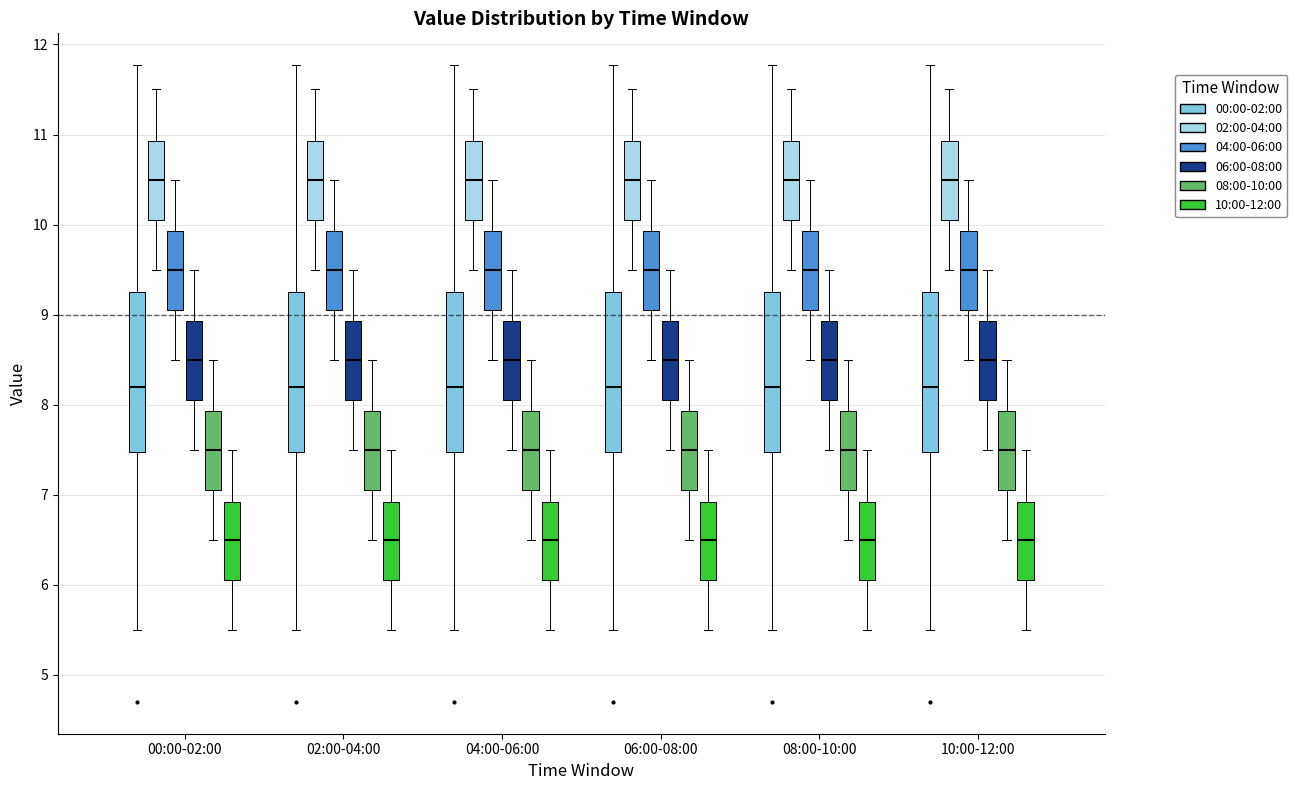

Reading left to right, transcribe this box plot: for each box, give where its median line is, the range the box spans, and where its two whiskers end, as read against the y-axis. The values are not printed on the chart, so give them approximately, as read against the axis.

00:00-02:00 (00:00-02:00): median 8.2, box 7.5 to 9.3, whiskers 5.5 to 11.8
00:00-02:00 (02:00-04:00): median 10.5, box 10.1 to 10.9, whiskers 9.5 to 11.5
00:00-02:00 (04:00-06:00): median 9.5, box 9.1 to 9.9, whiskers 8.5 to 10.5
00:00-02:00 (06:00-08:00): median 8.5, box 8.1 to 8.9, whiskers 7.5 to 9.5
00:00-02:00 (08:00-10:00): median 7.5, box 7.1 to 7.9, whiskers 6.5 to 8.5
00:00-02:00 (10:00-12:00): median 6.5, box 6.1 to 6.9, whiskers 5.5 to 7.5
02:00-04:00 (00:00-02:00): median 8.2, box 7.5 to 9.3, whiskers 5.5 to 11.8
02:00-04:00 (02:00-04:00): median 10.5, box 10.1 to 10.9, whiskers 9.5 to 11.5
02:00-04:00 (04:00-06:00): median 9.5, box 9.1 to 9.9, whiskers 8.5 to 10.5
02:00-04:00 (06:00-08:00): median 8.5, box 8.1 to 8.9, whiskers 7.5 to 9.5
02:00-04:00 (08:00-10:00): median 7.5, box 7.1 to 7.9, whiskers 6.5 to 8.5
02:00-04:00 (10:00-12:00): median 6.5, box 6.1 to 6.9, whiskers 5.5 to 7.5
04:00-06:00 (00:00-02:00): median 8.2, box 7.5 to 9.3, whiskers 5.5 to 11.8
04:00-06:00 (02:00-04:00): median 10.5, box 10.1 to 10.9, whiskers 9.5 to 11.5
04:00-06:00 (04:00-06:00): median 9.5, box 9.1 to 9.9, whiskers 8.5 to 10.5
04:00-06:00 (06:00-08:00): median 8.5, box 8.1 to 8.9, whiskers 7.5 to 9.5
04:00-06:00 (08:00-10:00): median 7.5, box 7.1 to 7.9, whiskers 6.5 to 8.5
04:00-06:00 (10:00-12:00): median 6.5, box 6.1 to 6.9, whiskers 5.5 to 7.5
06:00-08:00 (00:00-02:00): median 8.2, box 7.5 to 9.3, whiskers 5.5 to 11.8
06:00-08:00 (02:00-04:00): median 10.5, box 10.1 to 10.9, whiskers 9.5 to 11.5
06:00-08:00 (04:00-06:00): median 9.5, box 9.1 to 9.9, whiskers 8.5 to 10.5
06:00-08:00 (06:00-08:00): median 8.5, box 8.1 to 8.9, whiskers 7.5 to 9.5
06:00-08:00 (08:00-10:00): median 7.5, box 7.1 to 7.9, whiskers 6.5 to 8.5
06:00-08:00 (10:00-12:00): median 6.5, box 6.1 to 6.9, whiskers 5.5 to 7.5
08:00-10:00 (00:00-02:00): median 8.2, box 7.5 to 9.3, whiskers 5.5 to 11.8
08:00-10:00 (02:00-04:00): median 10.5, box 10.1 to 10.9, whiskers 9.5 to 11.5
08:00-10:00 (04:00-06:00): median 9.5, box 9.1 to 9.9, whiskers 8.5 to 10.5
08:00-10:00 (06:00-08:00): median 8.5, box 8.1 to 8.9, whiskers 7.5 to 9.5
08:00-10:00 (08:00-10:00): median 7.5, box 7.1 to 7.9, whiskers 6.5 to 8.5
08:00-10:00 (10:00-12:00): median 6.5, box 6.1 to 6.9, whiskers 5.5 to 7.5
10:00-12:00 (00:00-02:00): median 8.2, box 7.5 to 9.3, whiskers 5.5 to 11.8
10:00-12:00 (02:00-04:00): median 10.5, box 10.1 to 10.9, whiskers 9.5 to 11.5
10:00-12:00 (04:00-06:00): median 9.5, box 9.1 to 9.9, whiskers 8.5 to 10.5
10:00-12:00 (06:00-08:00): median 8.5, box 8.1 to 8.9, whiskers 7.5 to 9.5
10:00-12:00 (08:00-10:00): median 7.5, box 7.1 to 7.9, whiskers 6.5 to 8.5
10:00-12:00 (10:00-12:00): median 6.5, box 6.1 to 6.9, whiskers 5.5 to 7.5